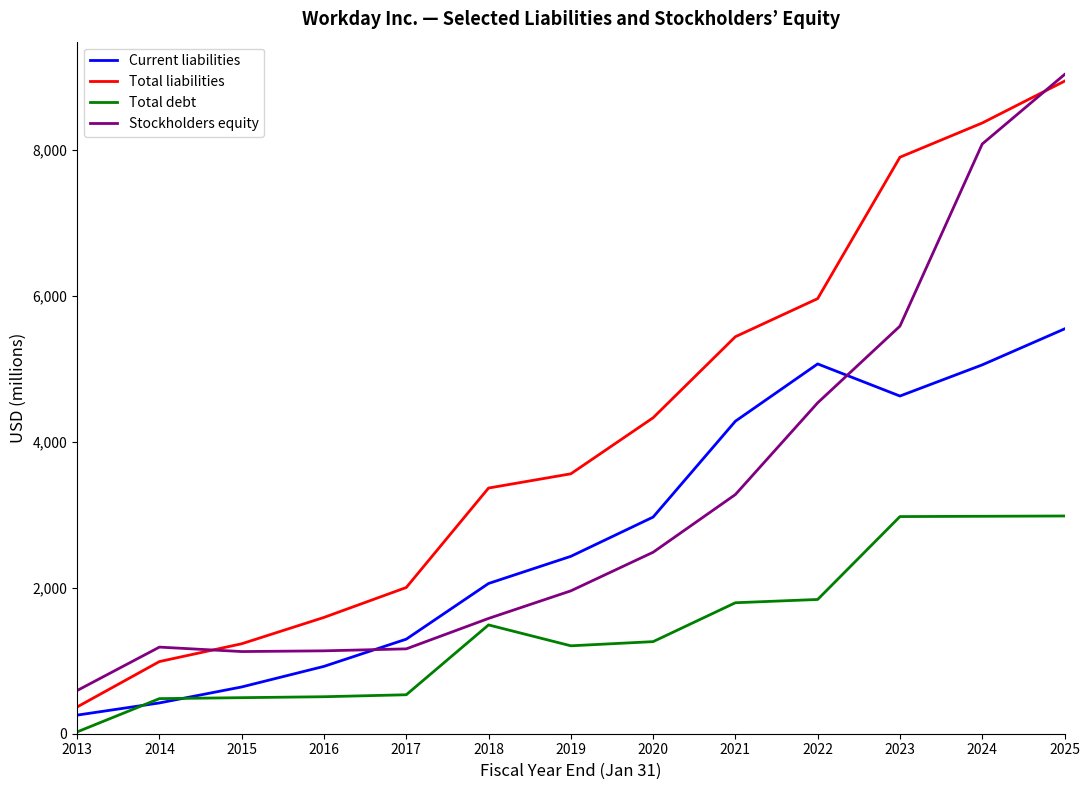

What is the difference between the maximum and minimum values in the Stockholders equity series?

8442